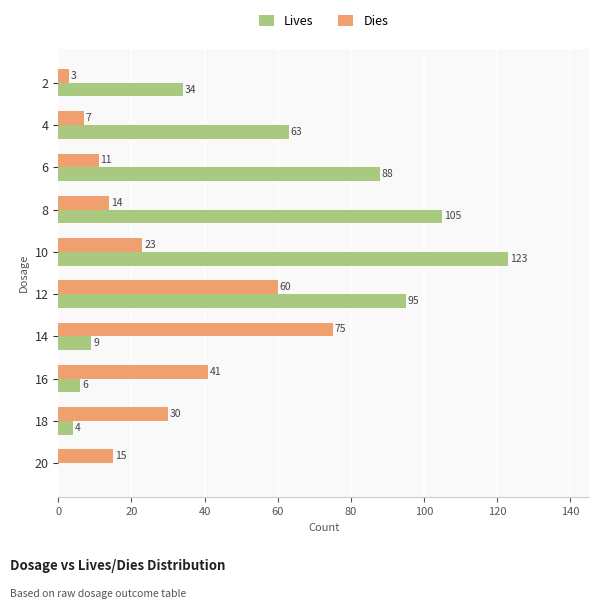

Between 6 and 10, which series saw the biggest shift?

Lives